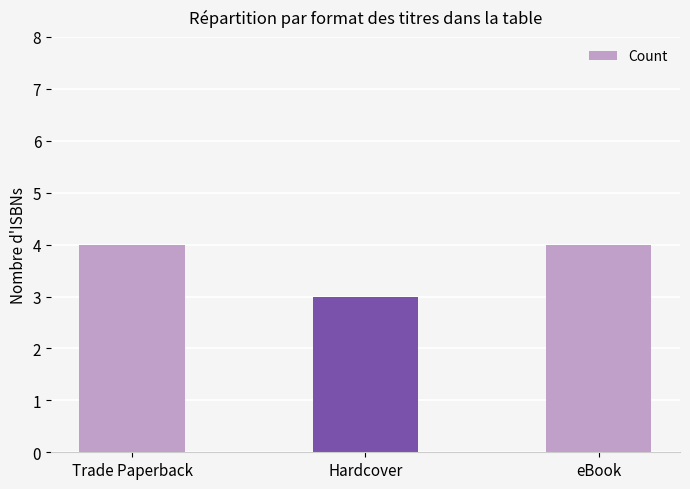

Approximately how many times larger is the value at Trade Paperback compared to Hardcover?

1.3